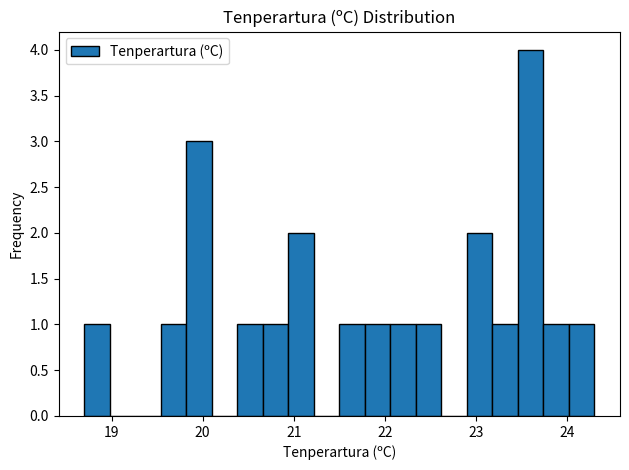

Around what value on the x-axis is the tallest bar? Give the approximate position of its centre, as read against the axis.

23.6